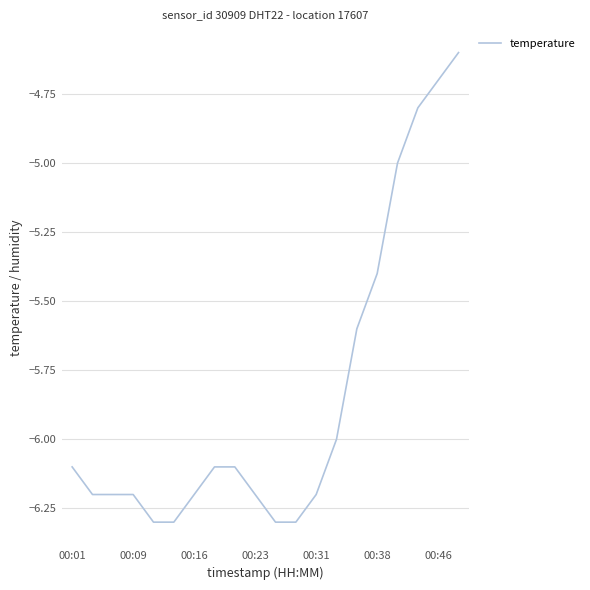

What is the smallest value displayed?

-6.3